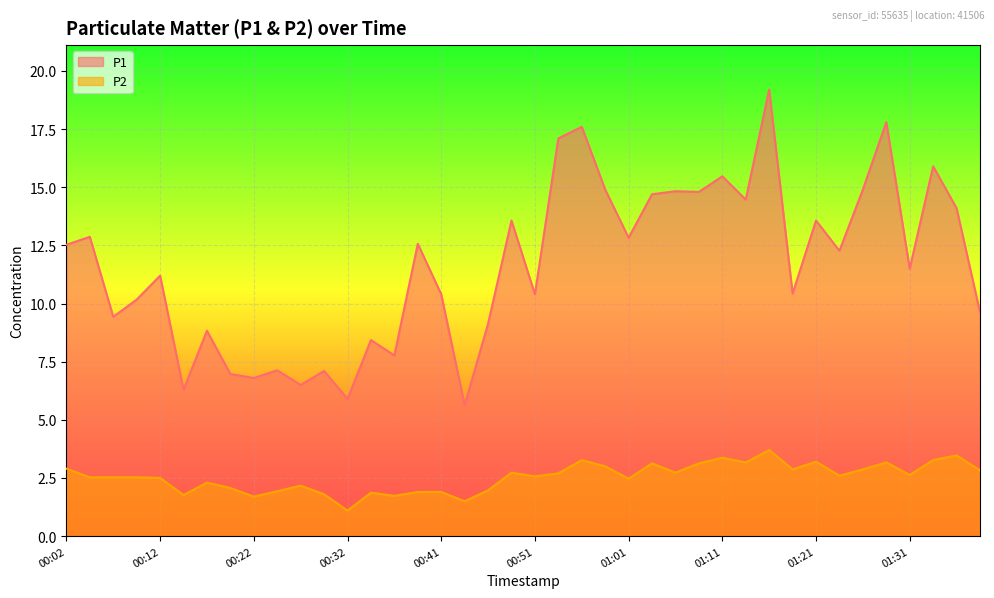

True or false: P2 and P1 intersect in this chart.

False